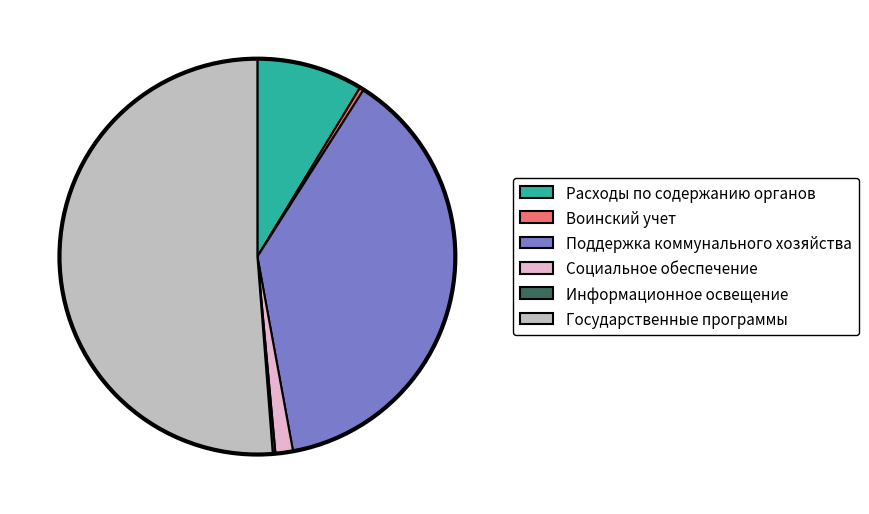

Between Социальное обеспечение and Расходы по содержанию органов, which is larger?

Расходы по содержанию органов